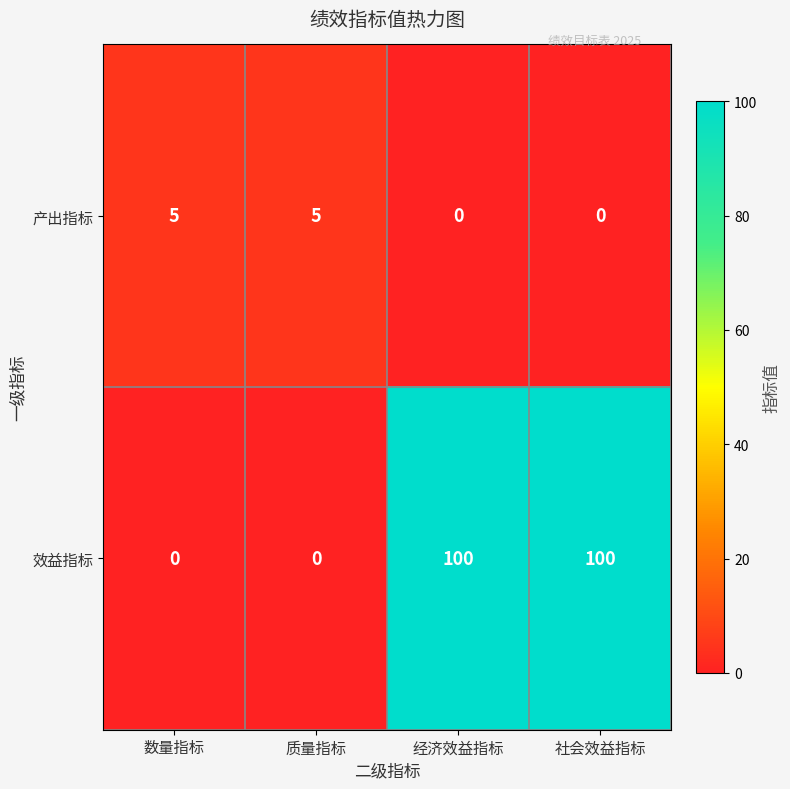

Read the 产出指标 value at 质量指标.

5